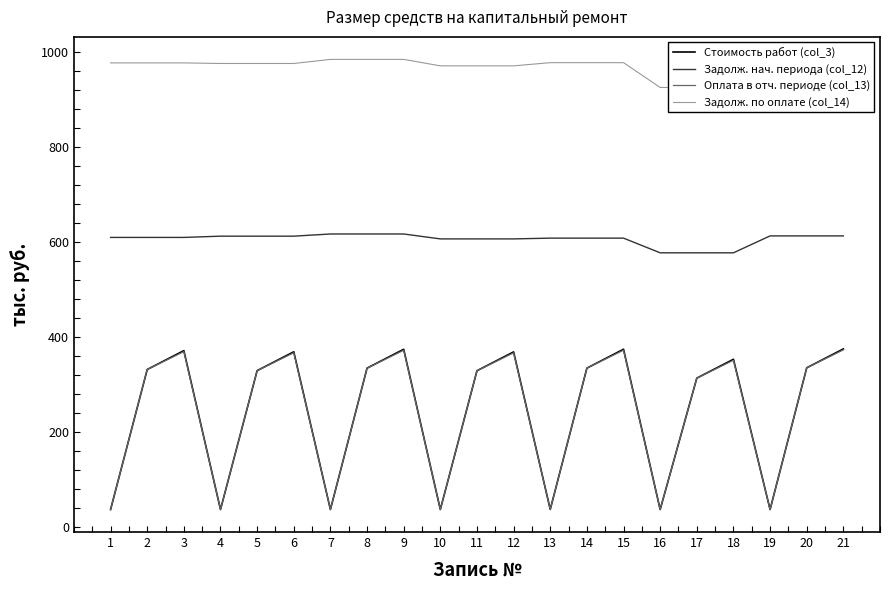

Which category has the lowest value in the Задолж. нач. периода (col_12) series?

16